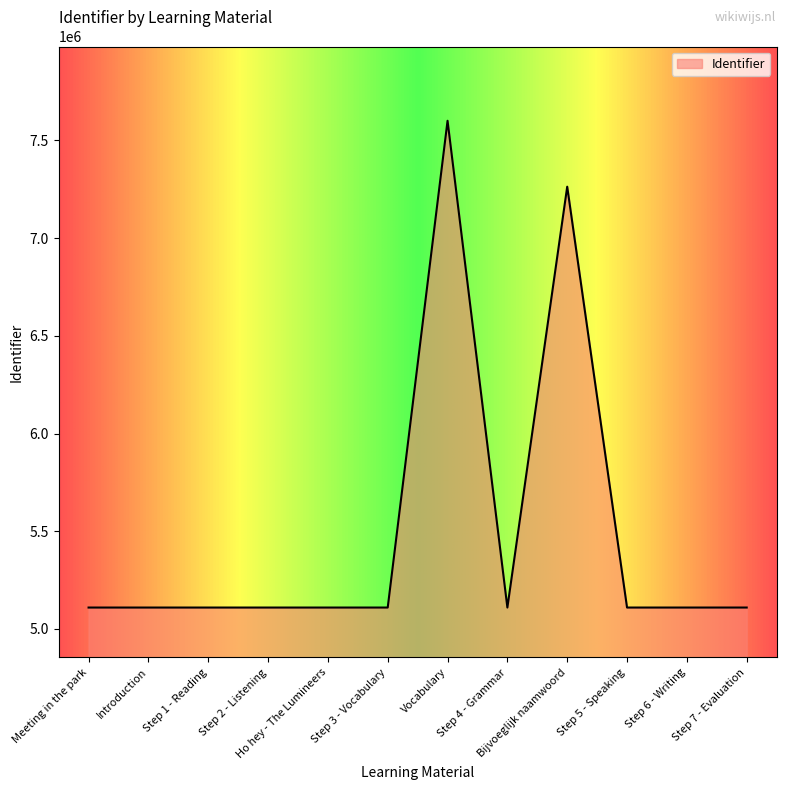

The value at Introduction is 8808243. True or false?

False